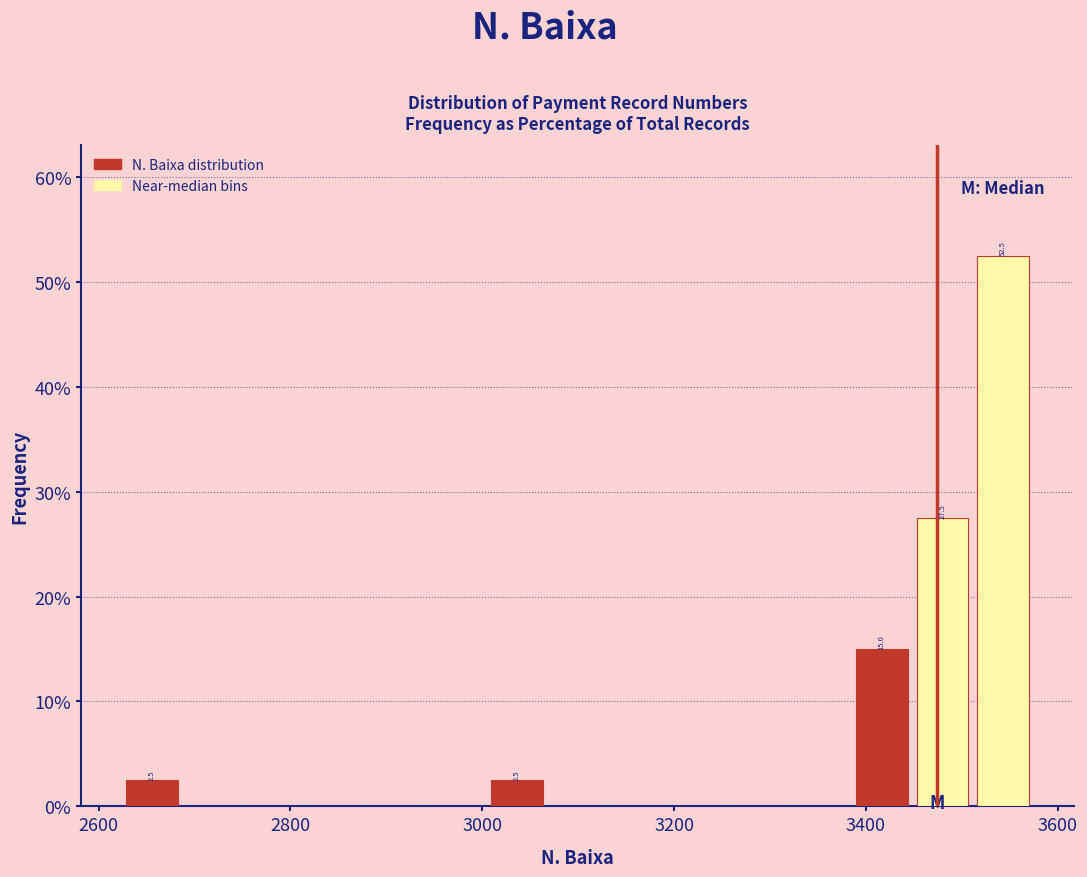

Read against the x-axis, roughly where is the centre of the tallest bar?

3540